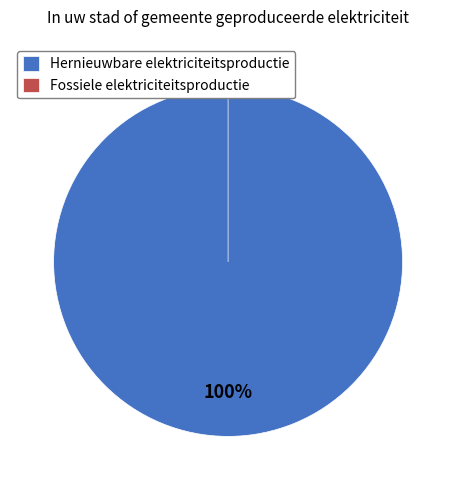

True or false: Overige accounts for 1% of the total.

False